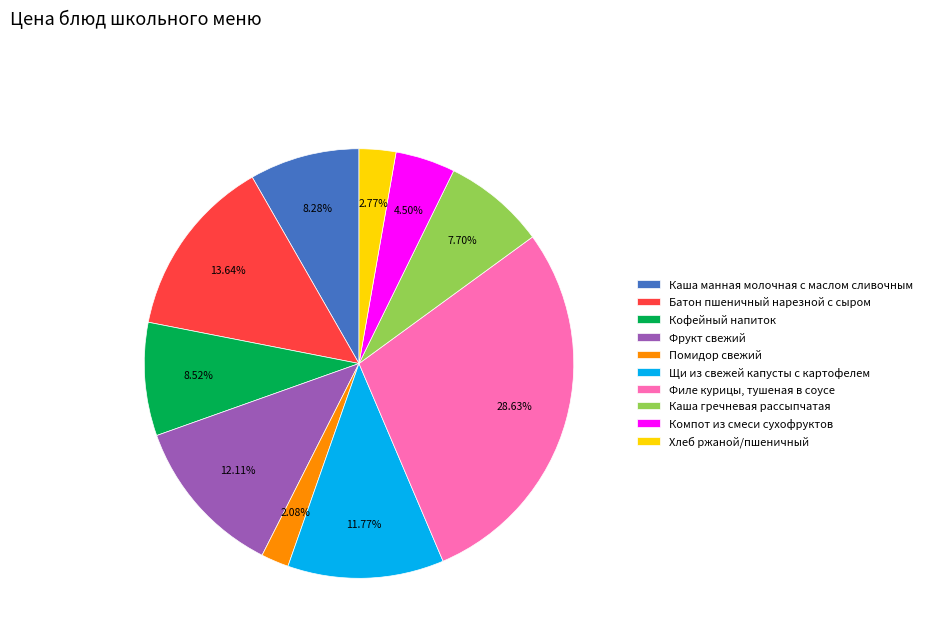

How much of the chart is everything except Филе курицы, тушеная в соусе?

71.4%